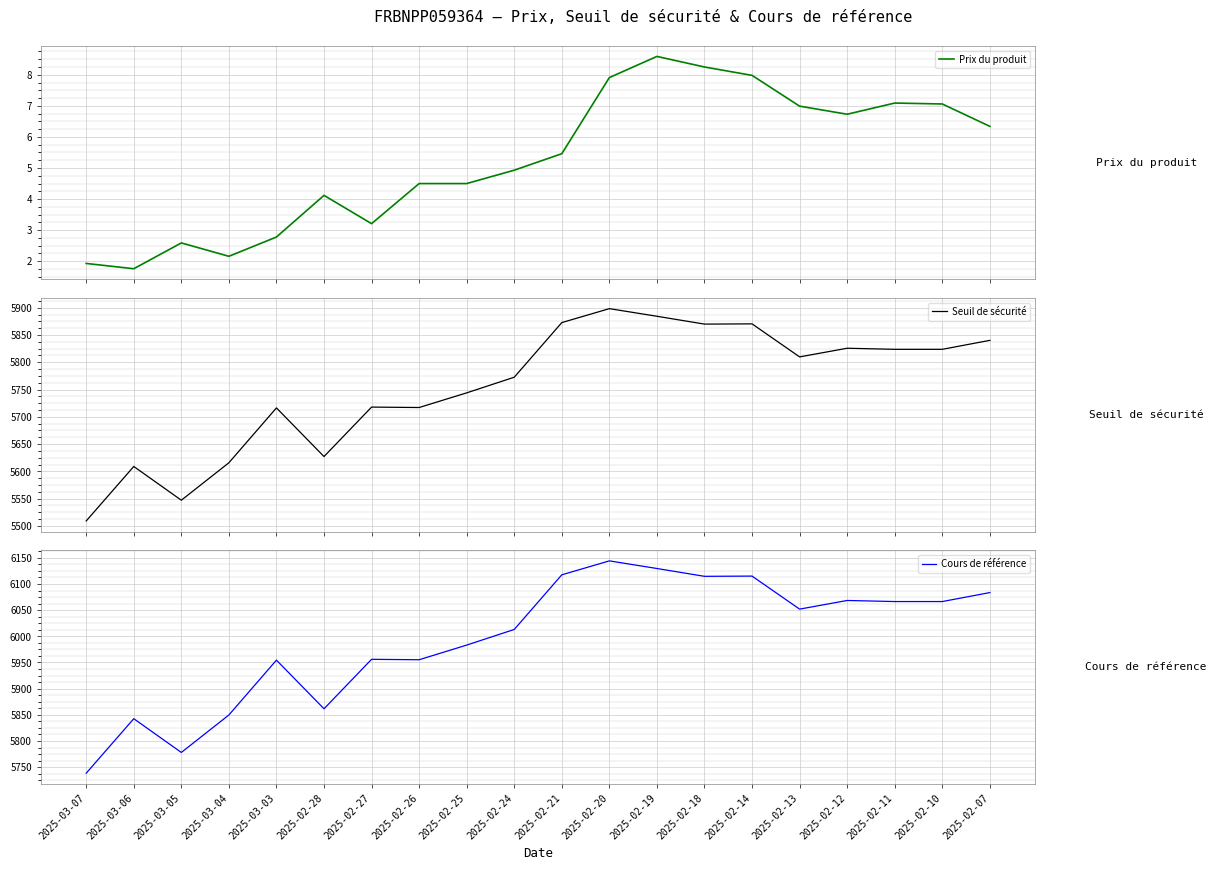

Reading left to right, transcribe all the data shown in this chart.

Prix du produit: 2025-03-07=1.9	2025-03-06=1.8	2025-03-05=2.6	2025-03-04=2.2	2025-03-03=2.8	2025-02-28=4.1	2025-02-27=3.2	2025-02-26=4.5	2025-02-25=4.5	2025-02-24=4.9	2025-02-21=5.5	2025-02-20=7.9	2025-02-19=8.6	2025-02-18=8.2	2025-02-14=8.0	2025-02-13=7.0	2025-02-12=6.7	2025-02-11=7.1	2025-02-10=7.1	2025-02-07=6.3
Seuil de sécurité: 2025-03-07=5509.0	2025-03-06=5608.9	2025-03-05=5547.0	2025-03-04=5615.7	2025-03-03=5716.3	2025-02-28=5627.1	2025-02-27=5717.8	2025-02-26=5717.0	2025-02-25=5743.9	2025-02-24=5772.6	2025-02-21=5872.8	2025-02-20=5898.4	2025-02-19=5884.4	2025-02-18=5870.0	2025-02-14=5870.5	2025-02-13=5809.9	2025-02-12=5825.8	2025-02-11=5823.8	2025-02-10=5823.8	2025-02-07=5840.2
Cours de référence: 2025-03-07=5738.5	2025-03-06=5842.6	2025-03-05=5778.1	2025-03-04=5849.7	2025-03-03=5954.5	2025-02-28=5861.6	2025-02-27=5956.1	2025-02-26=5955.2	2025-02-25=5983.3	2025-02-24=6013.1	2025-02-21=6117.5	2025-02-20=6144.1	2025-02-19=6129.6	2025-02-18=6114.6	2025-02-14=6115.1	2025-02-13=6052.0	2025-02-12=6068.5	2025-02-11=6066.4	2025-02-10=6066.4	2025-02-07=6083.6